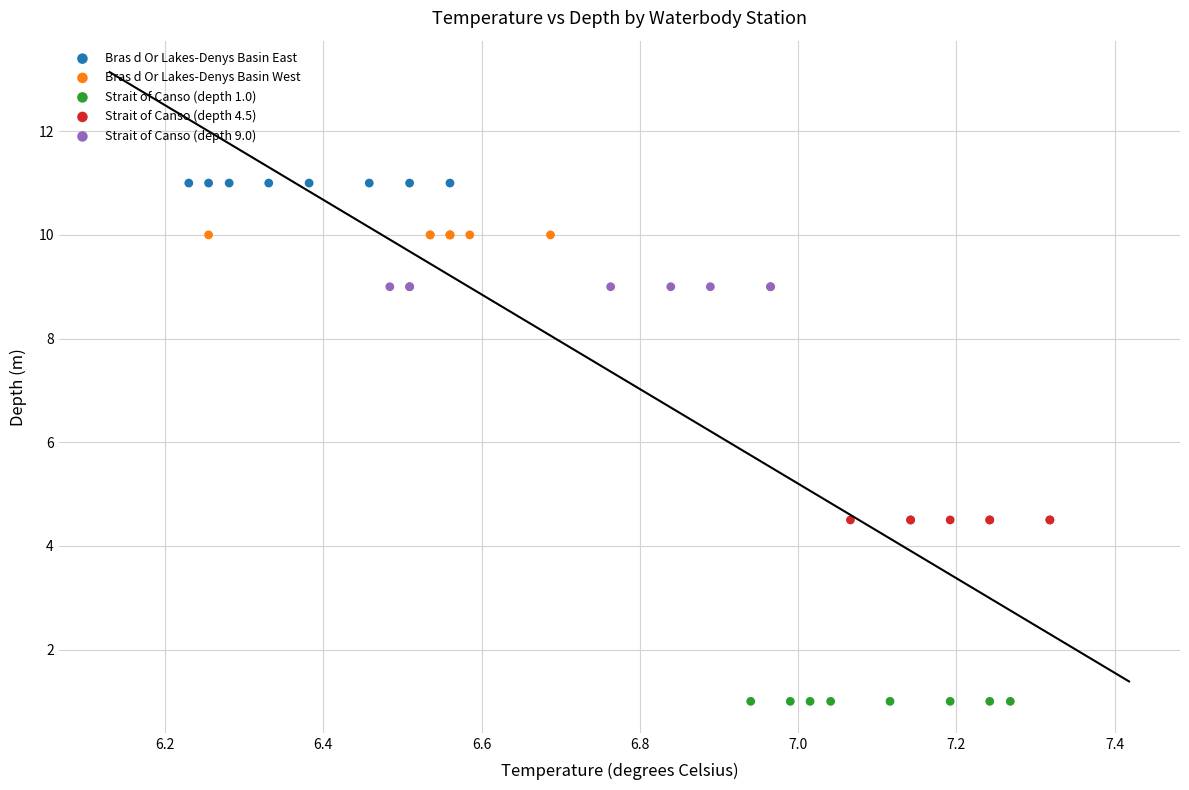

Which series reaches the minimum Y coordinate?

Strait of Canso (depth 1.0)